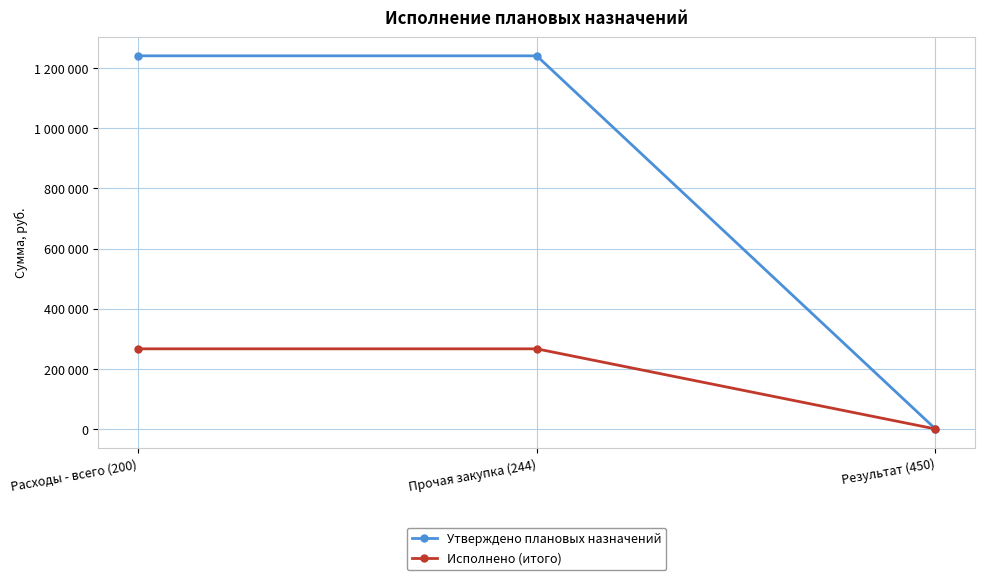

What are all the series names shown in the legend?

Утверждено плановых назначений, Исполнено (итого)